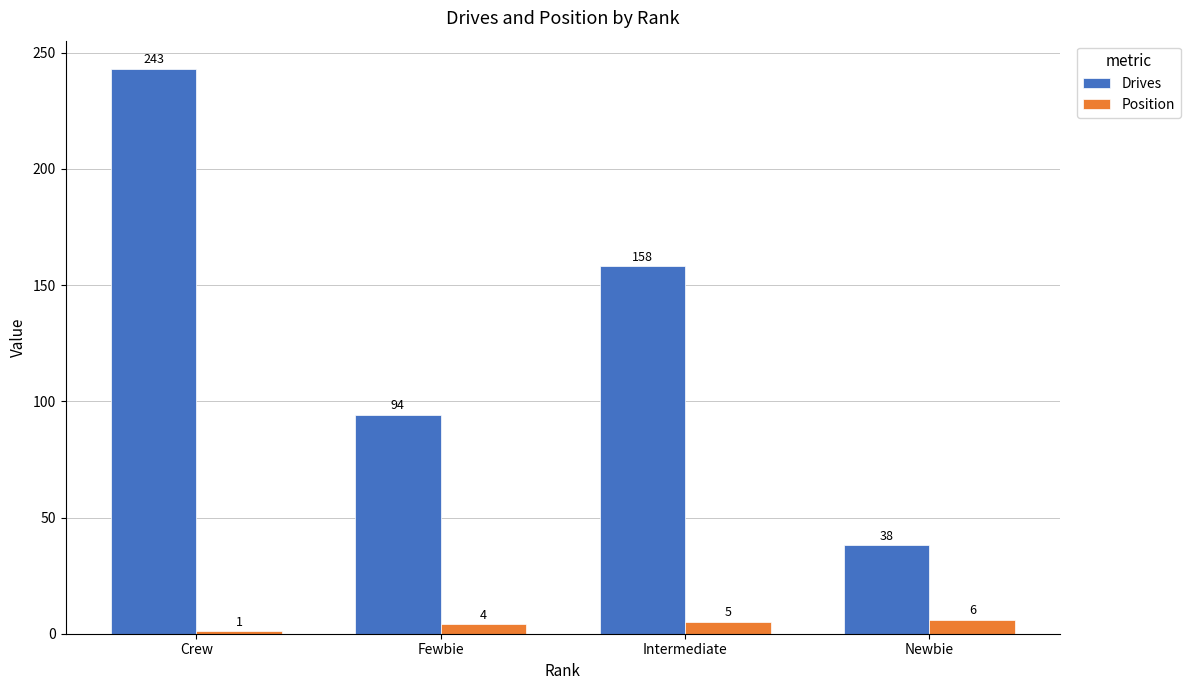

At which label is Drives closest to 140?

Intermediate